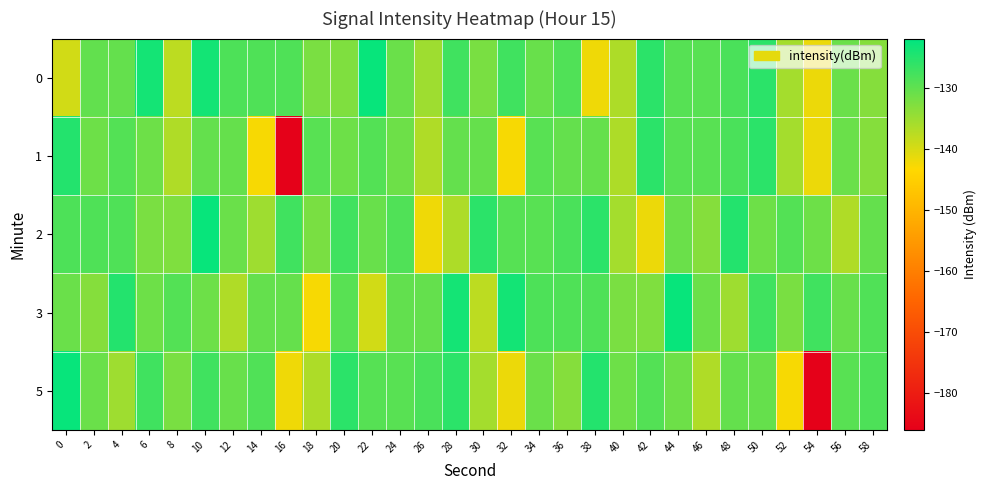

Rank the series by their maximum value, from lowest to highest.

1, 0, 2, 3, 5